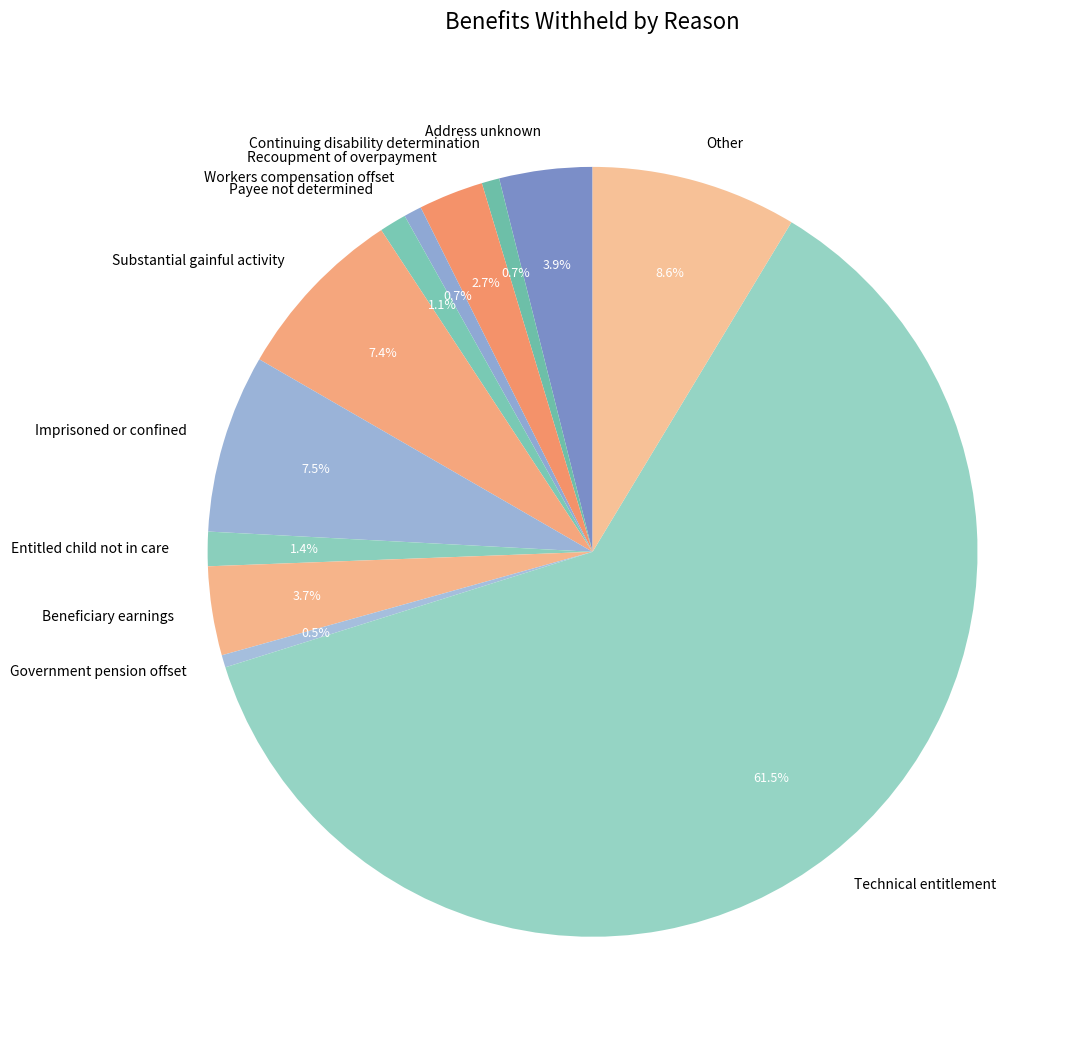

Combined, do Imprisoned or confined and Entitled child not in care account for over 50%?

No